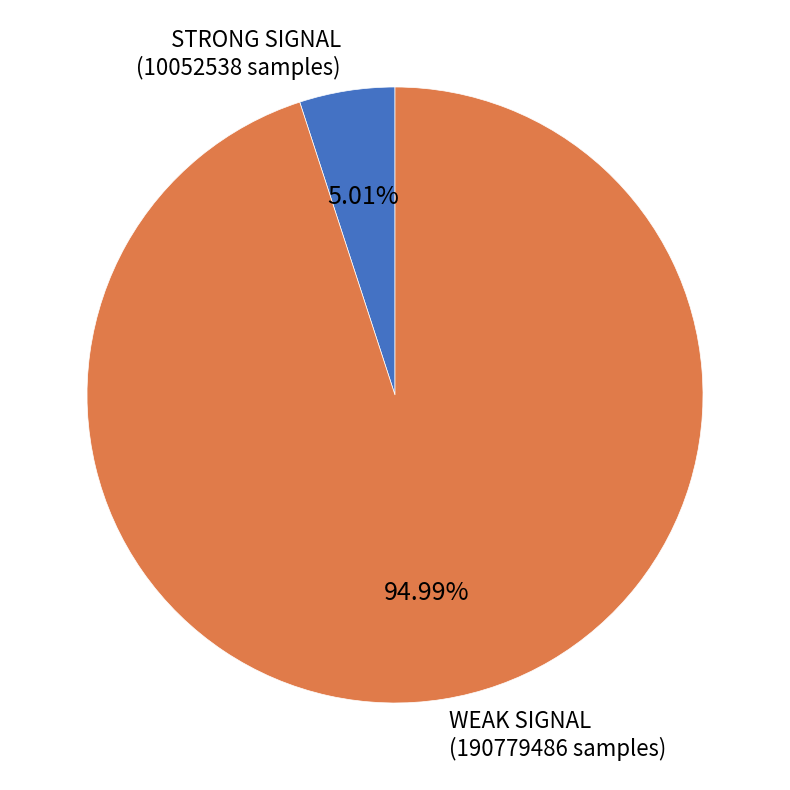

Is there a majority slice in this chart?

Yes